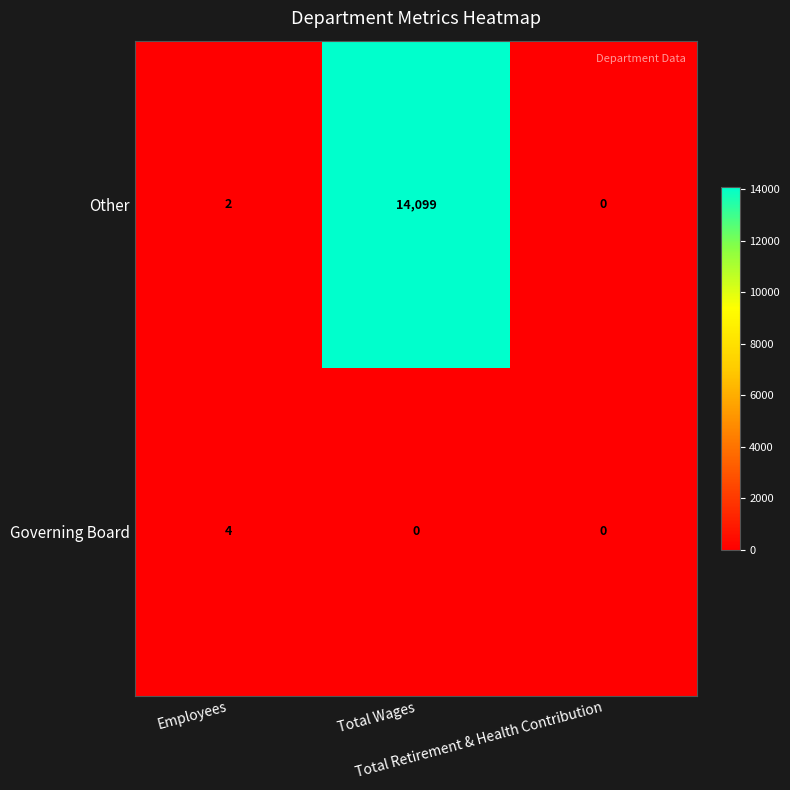

What is the maximum value for Governing Board?

4